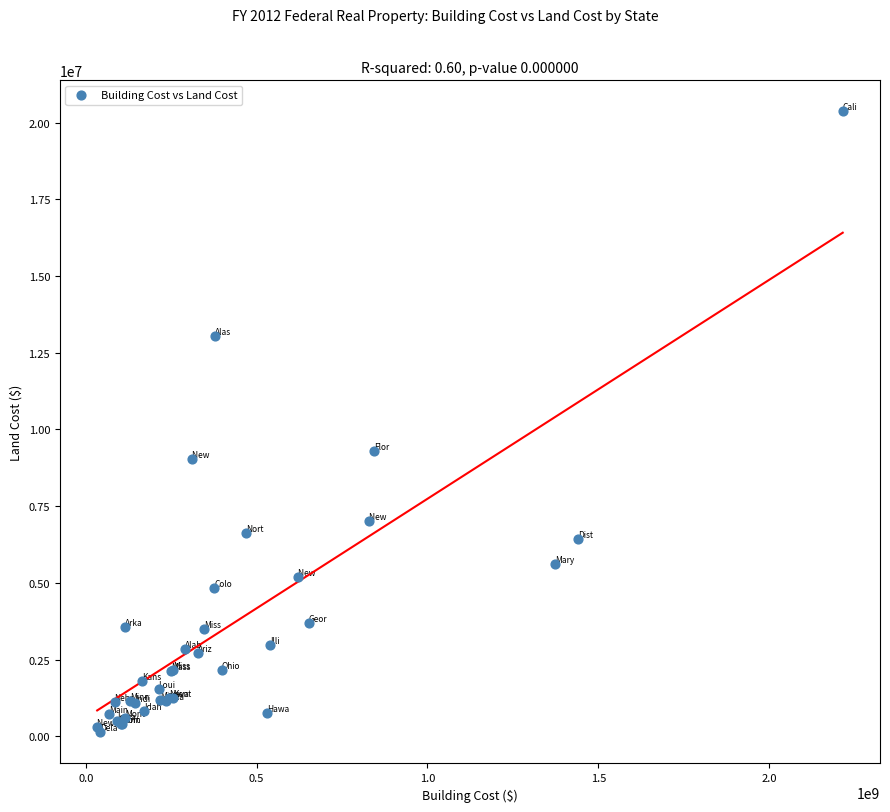

What Y value in the scatter plot is closest to 10244881?

9284370.2